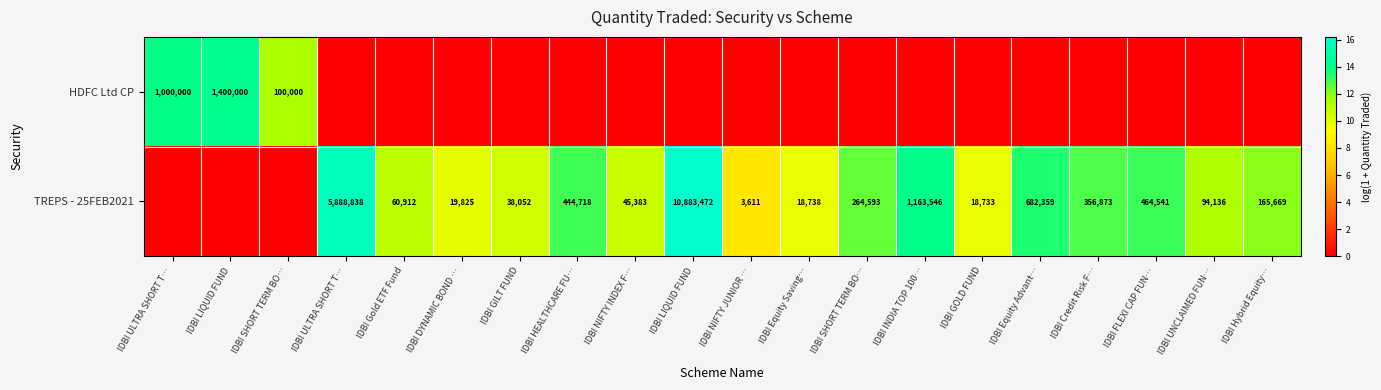

Which series has the largest total across all categories?

TREPS - 25FEB2021